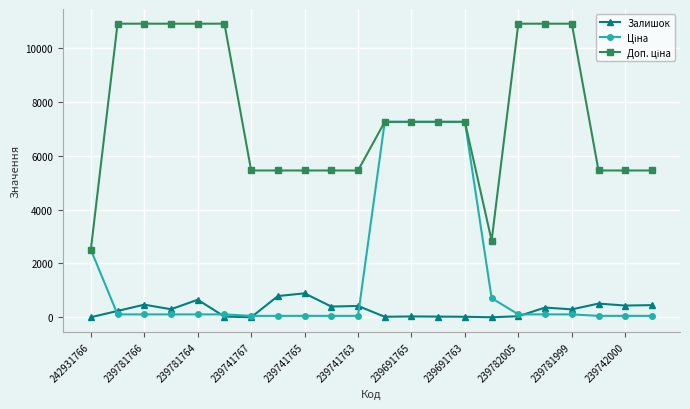

Count the number of categories in the chart.

22